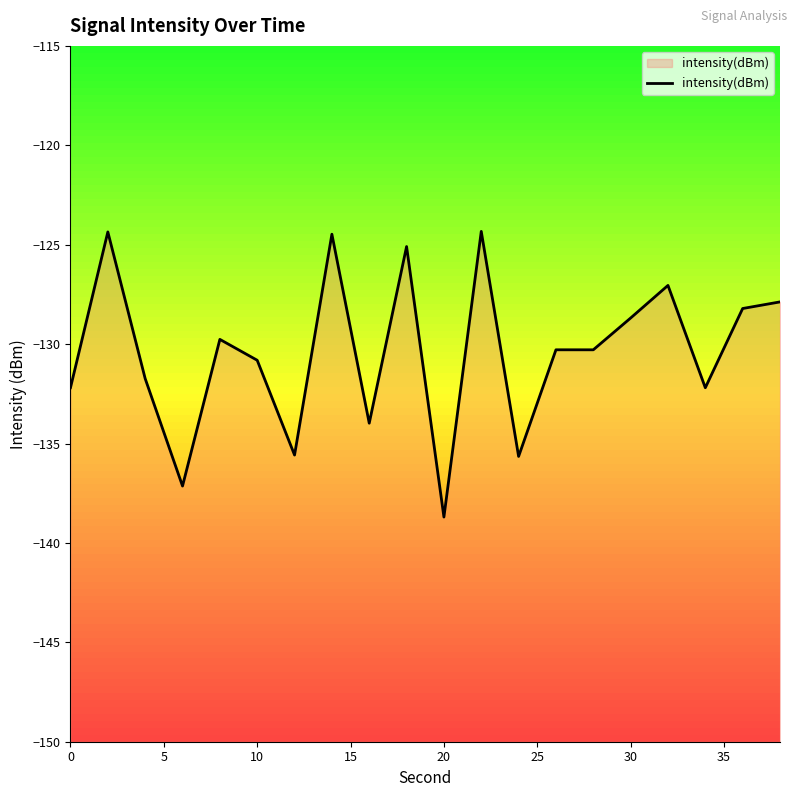

What is the smallest value displayed?

-138.7